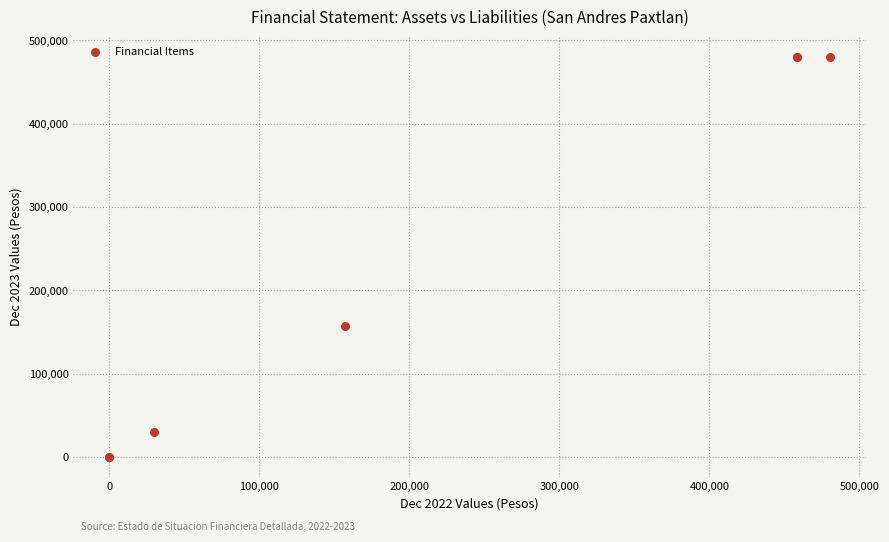

What Y value in the scatter plot is closest to 240147?

157406.0